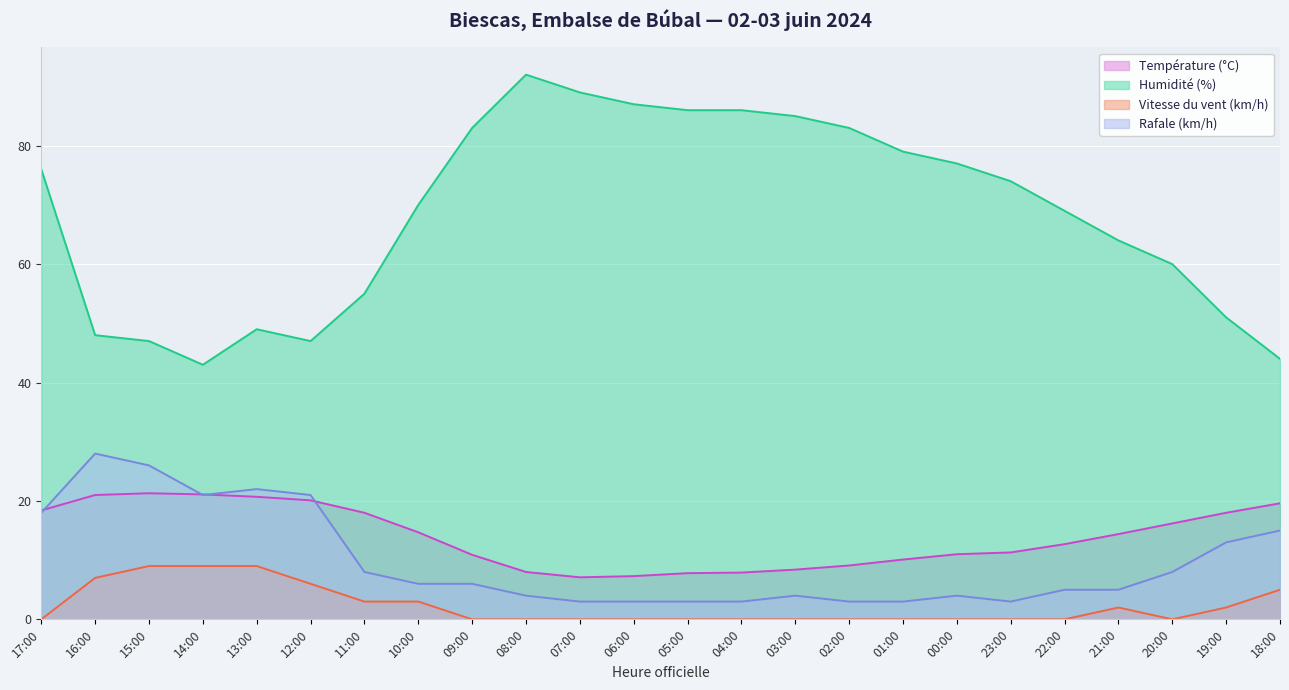

Count the number of categories in the chart.

24